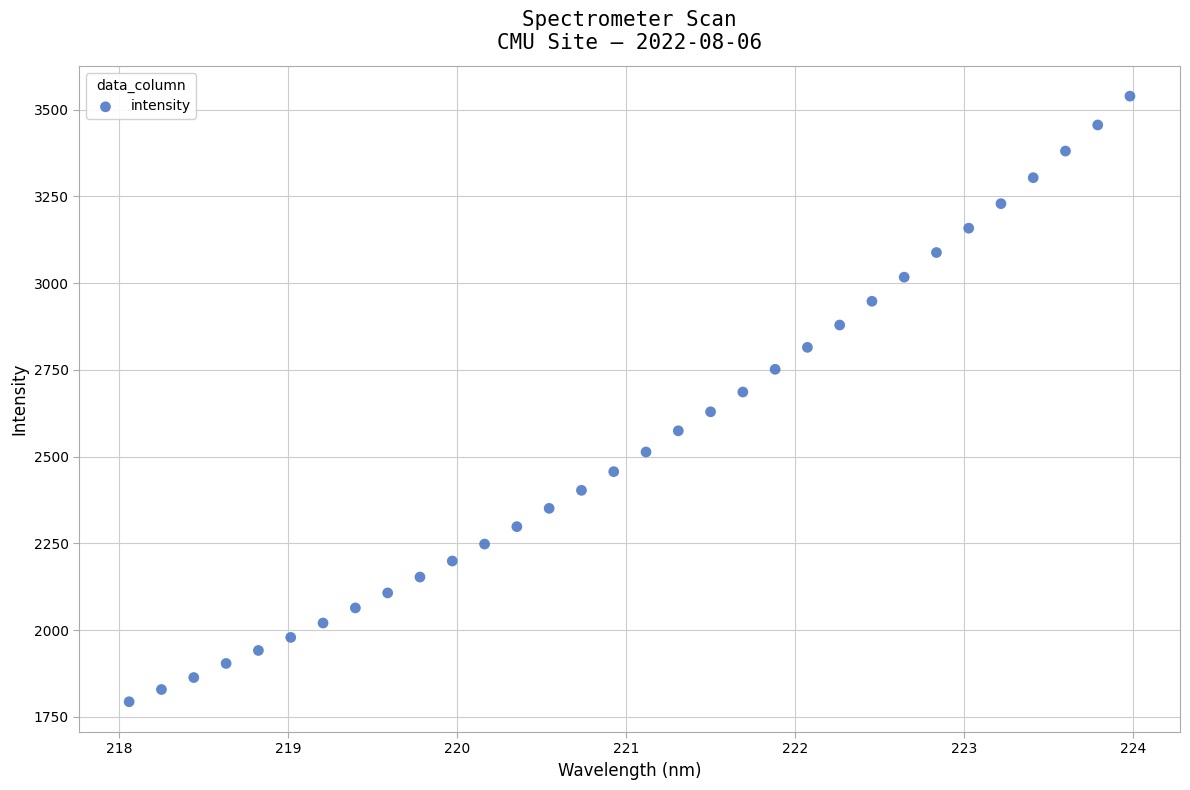

What is the range of X values (max minus min)?

5.9